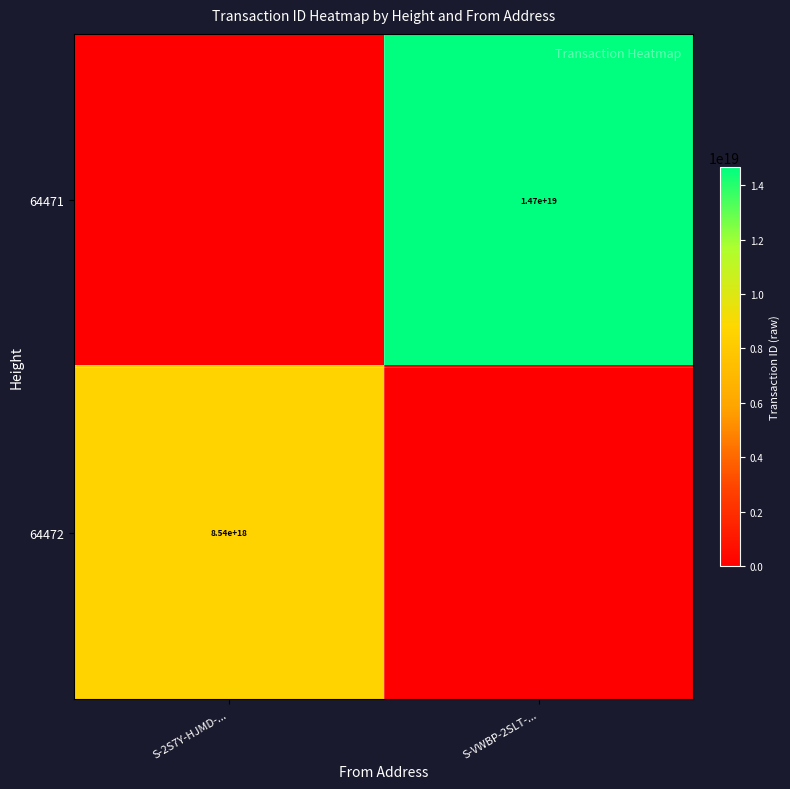

The value of 64472 at S-2S7Y-HJMD-... is 8540000000000000000. True or false?

True